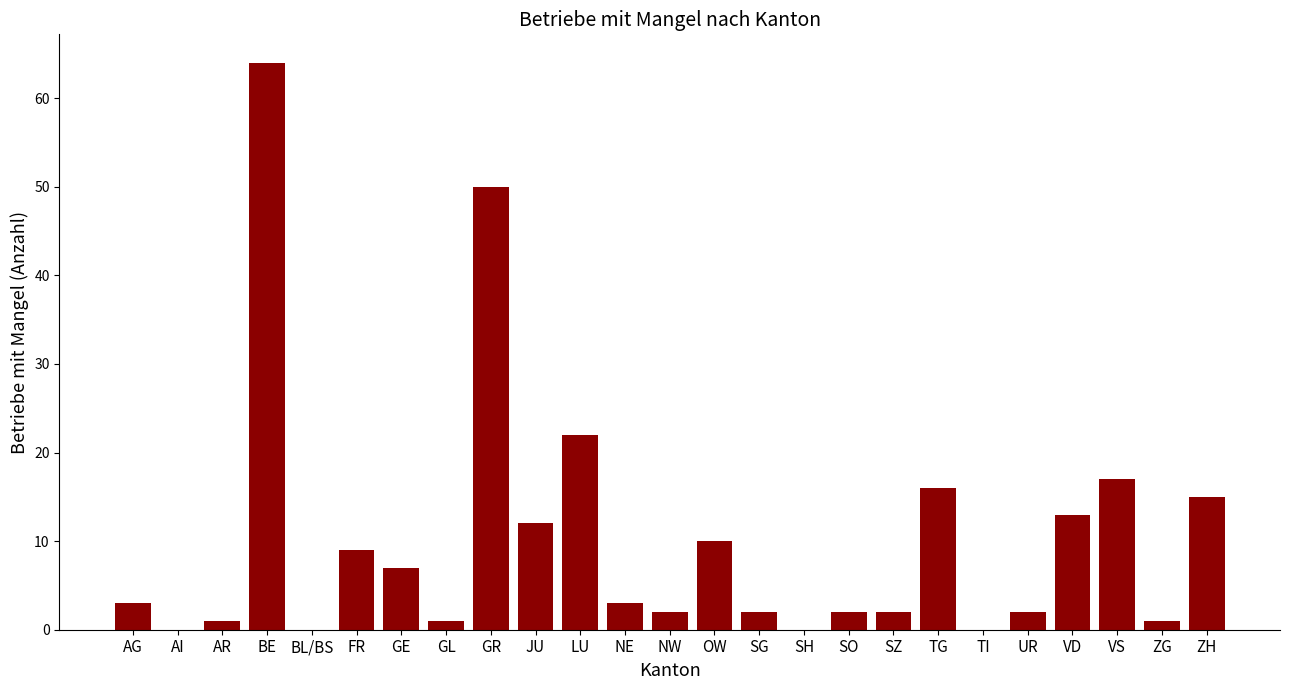

Is it true that the value at AR is 1?

True